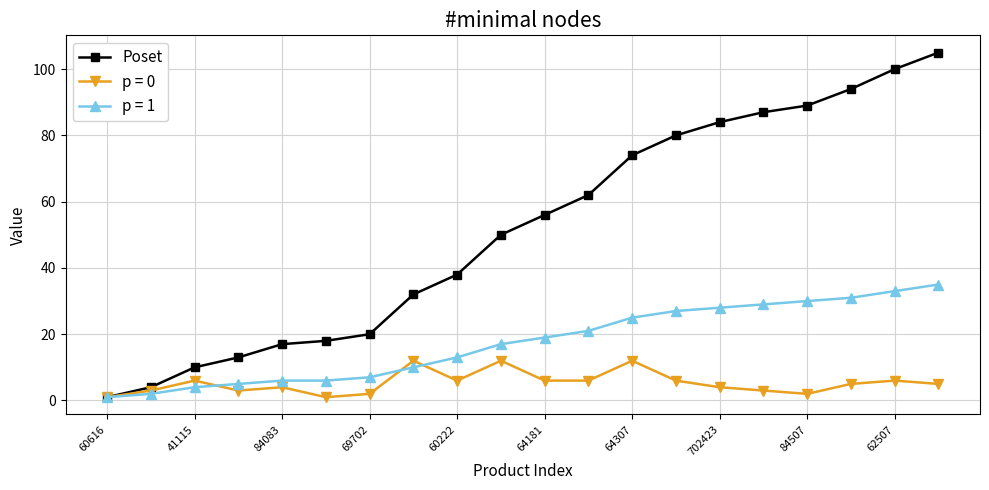

How many categories are shown in the chart?

20